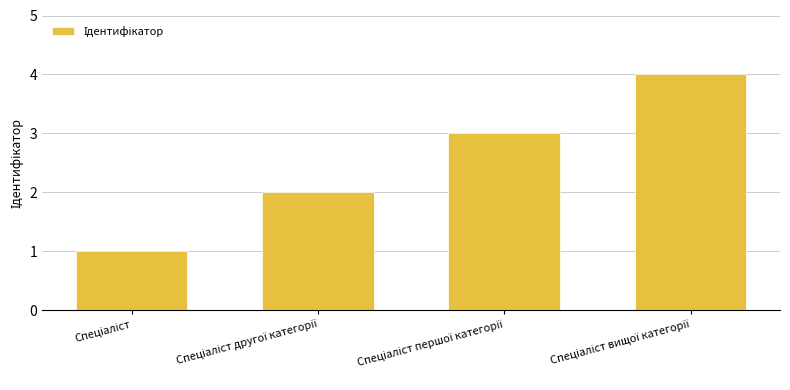

What is the sum of all values?

10